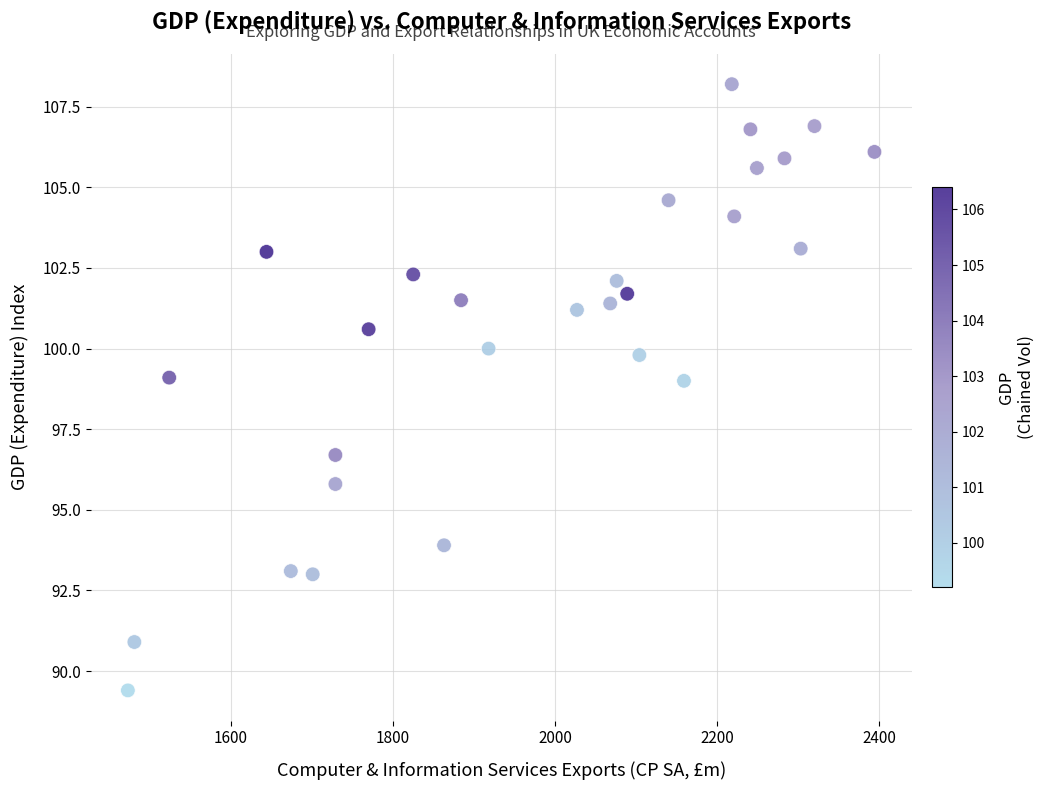

What is the range of Y values (max minus min)?

18.8